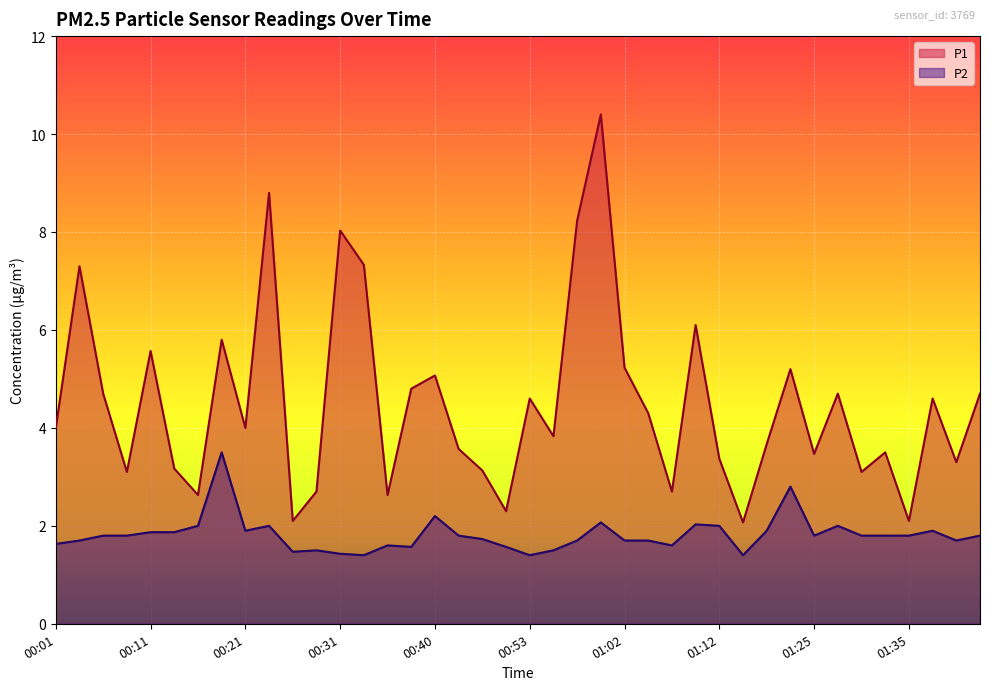

What value does the P1 series have at 00:35?

2.6